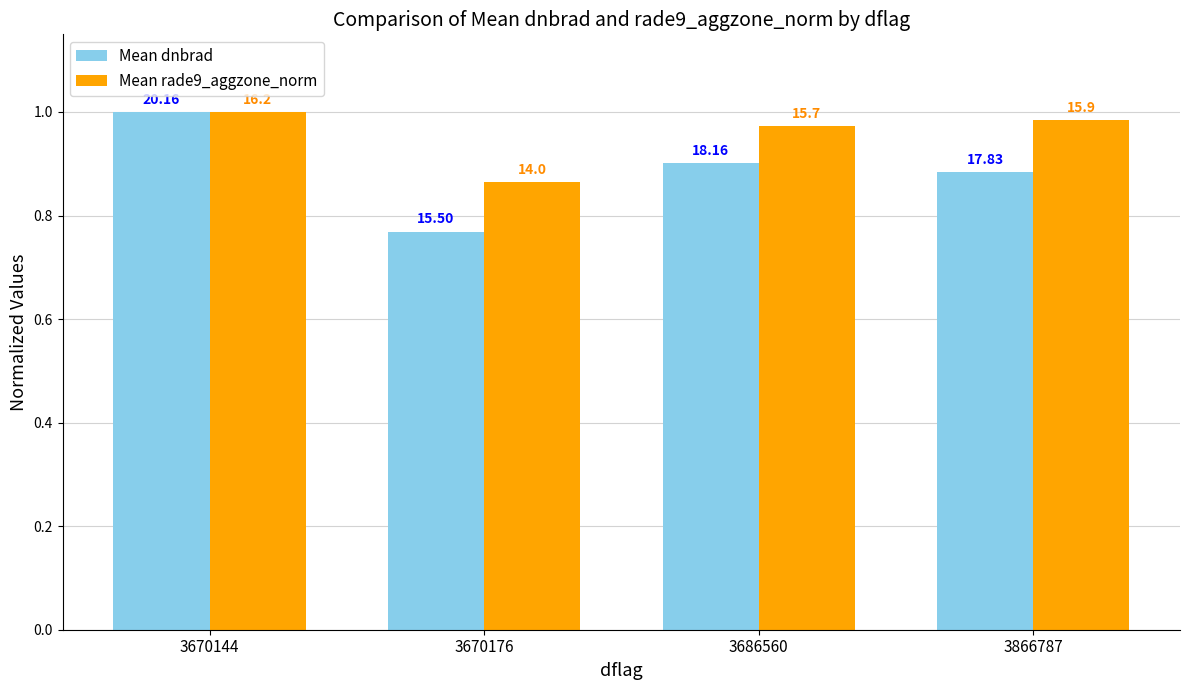

How many groups of bars are there?

4